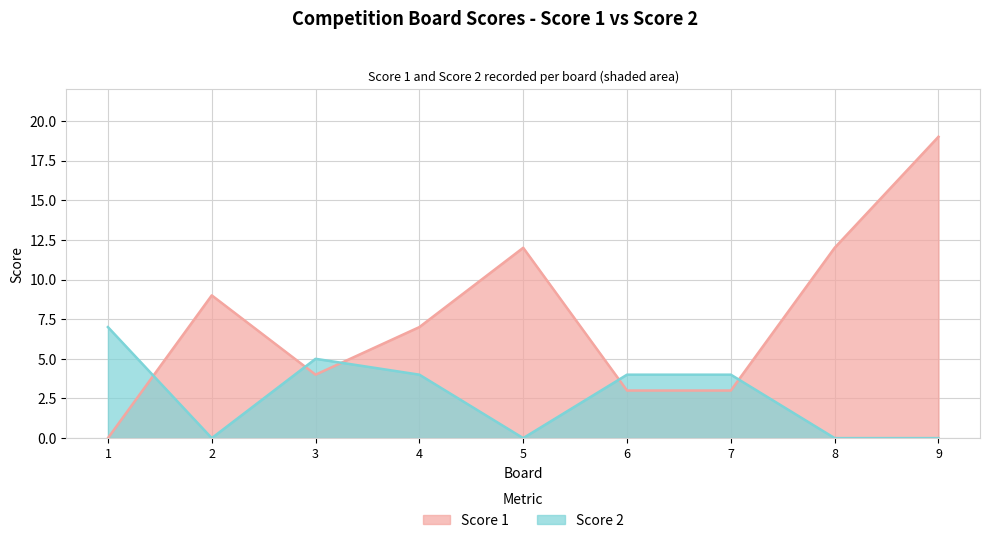

What is the difference between the maximum and minimum values in the Score 1 series?

19